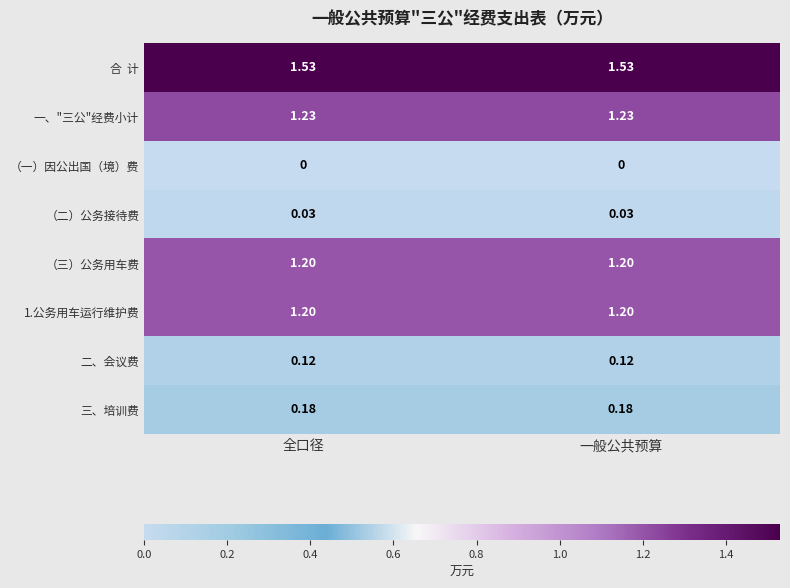

At which category is the sum across all series the highest?

全口径